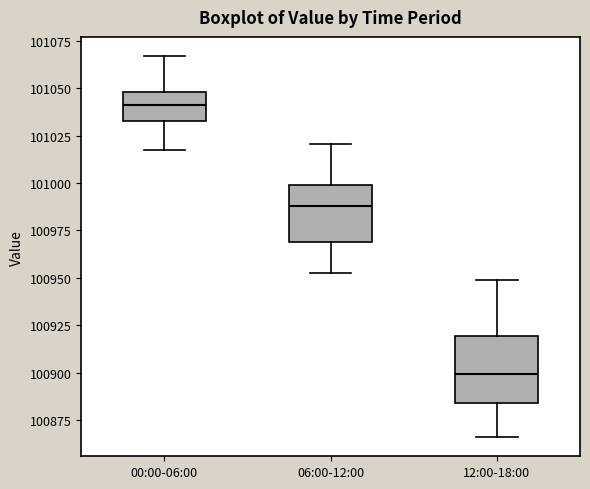

Reading left to right, transcribe this box plot: for each box, give where its median line is, the range the box spans, and where its two whiskers end, as read against the y-axis. The values are not printed on the chart, so give them approximately, as read against the axis.

00:00-06:00: median 101040, box 101035 to 101050, whiskers 101020 to 101065
06:00-12:00: median 100990, box 100970 to 101000, whiskers 100950 to 101020
12:00-18:00: median 100900, box 100885 to 100920, whiskers 100865 to 100950